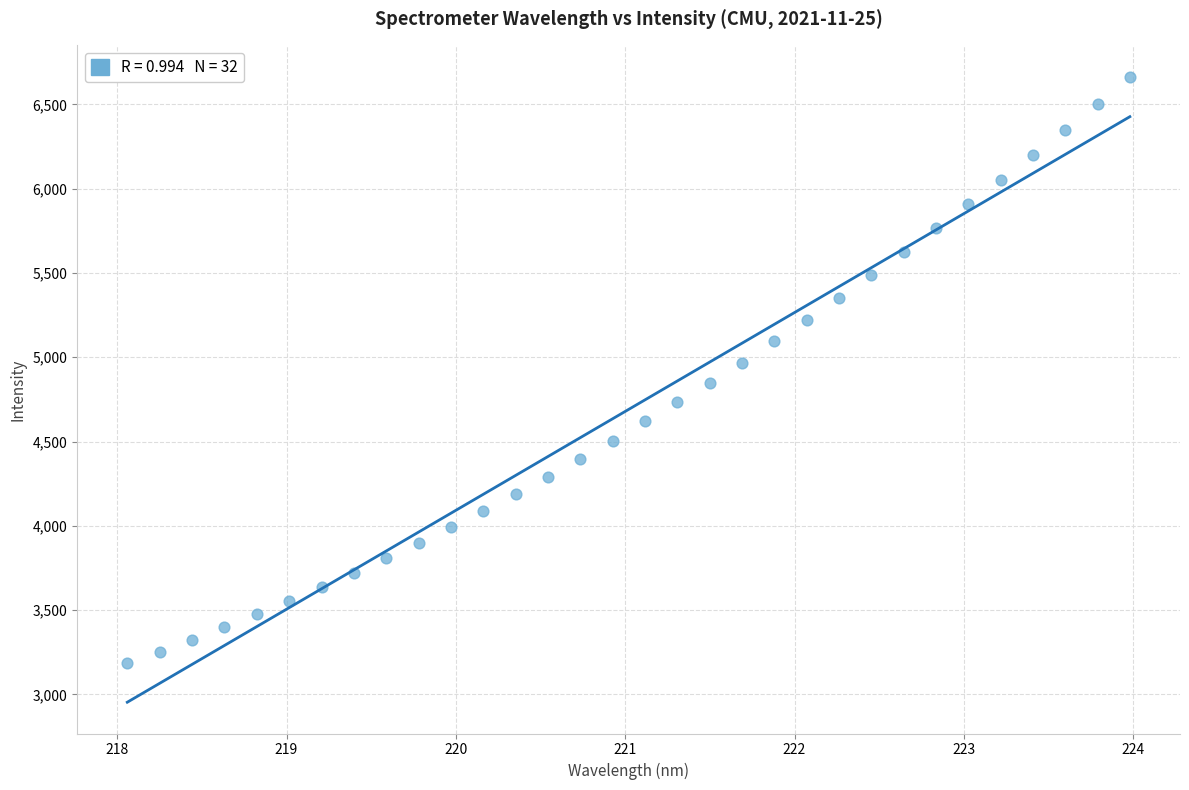

What is the range of X values (max minus min)?

5.9